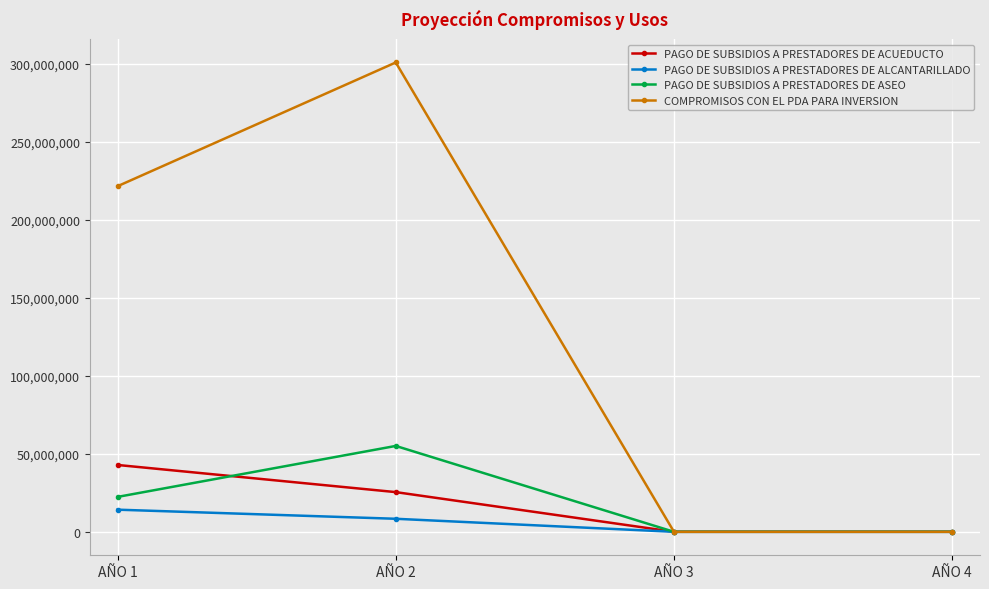

What is the greatest value displayed?

300760028